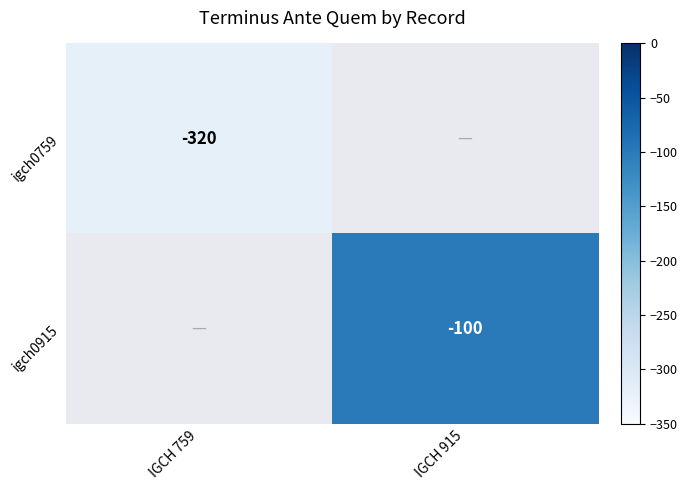

The value of igch0915 at IGCH 915 is -140. True or false?

False